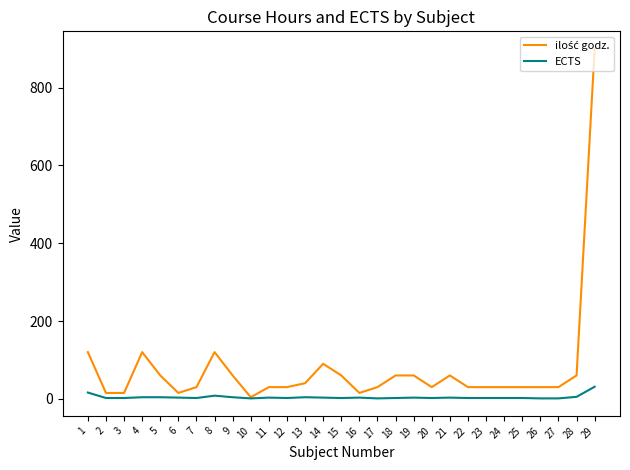

At which category is the sum across all series the highest?

29